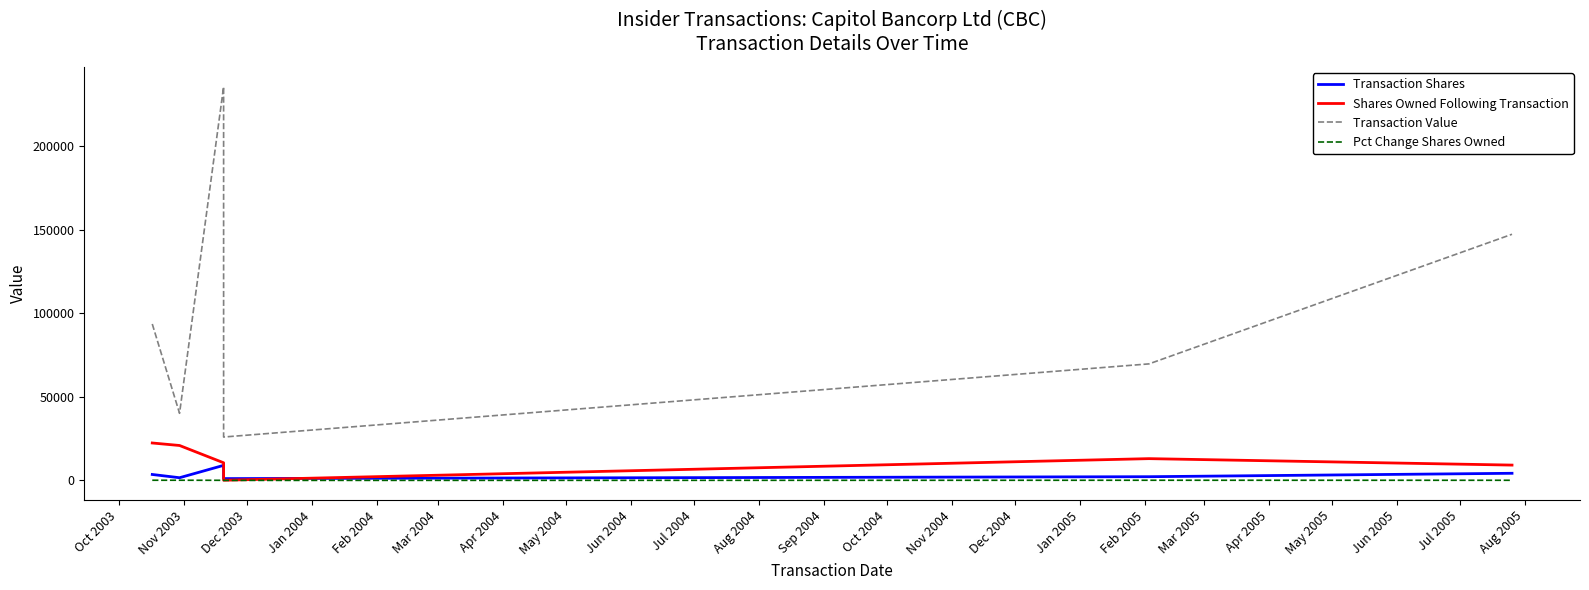

Count the number of categories in the chart.

6